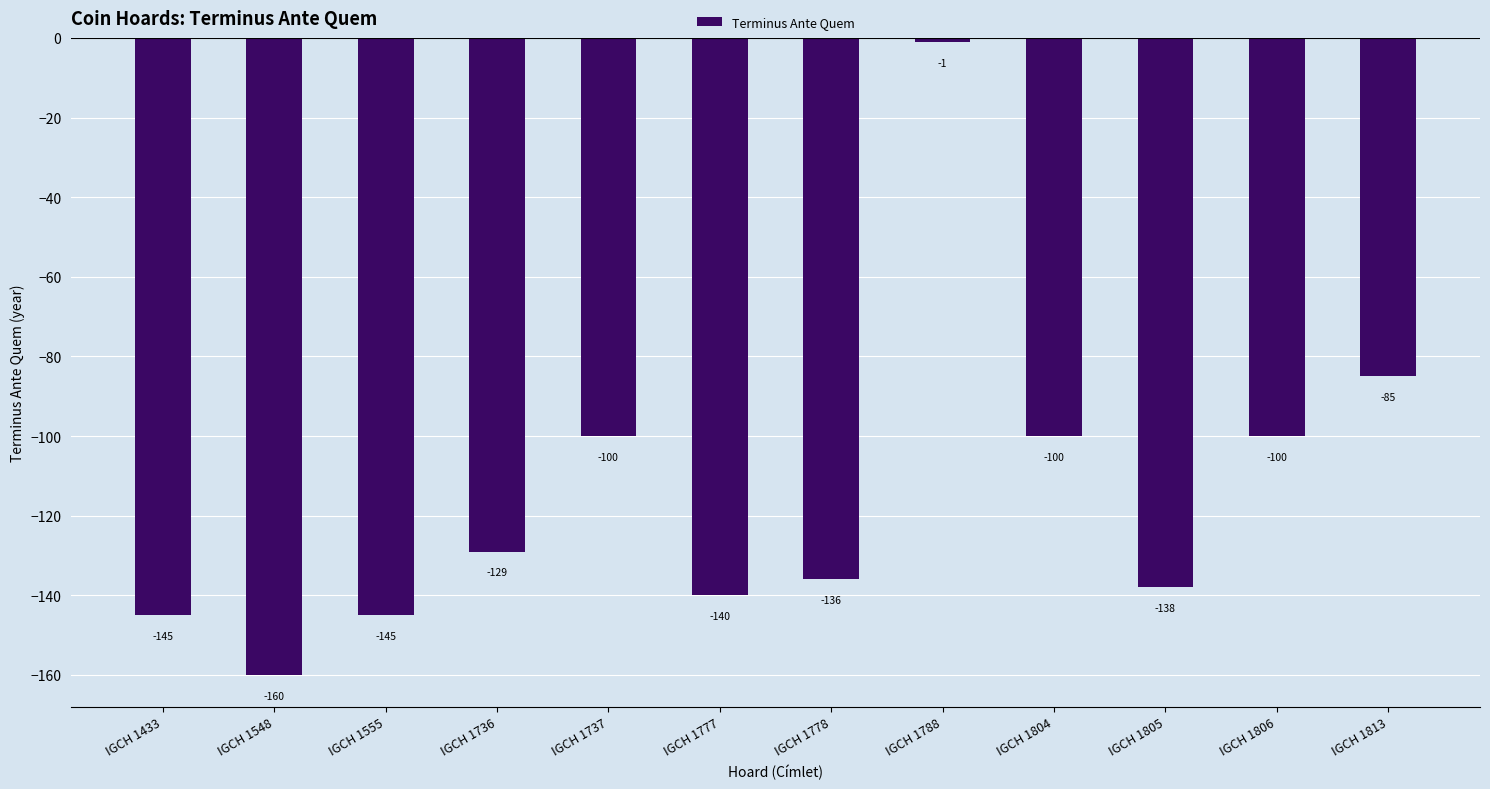

What is the change in value from IGCH 1555 to IGCH 1788?

+144